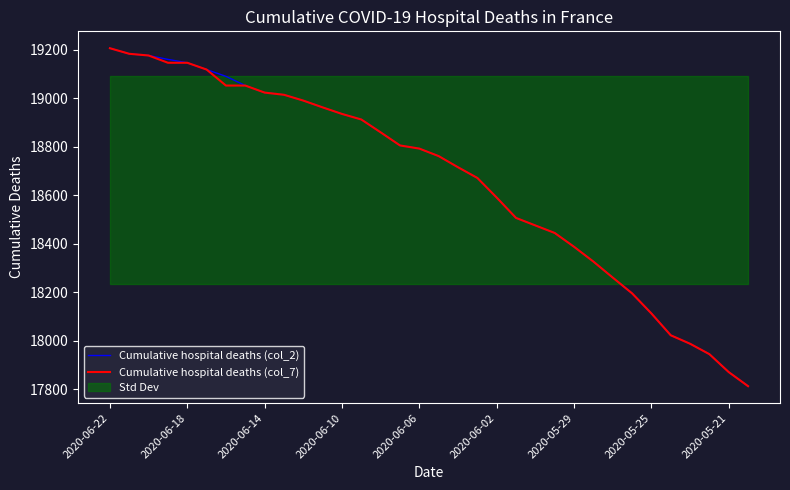

True or false: Cumulative hospital deaths (col_2) and Cumulative hospital deaths (col_7) cross at least once.

False